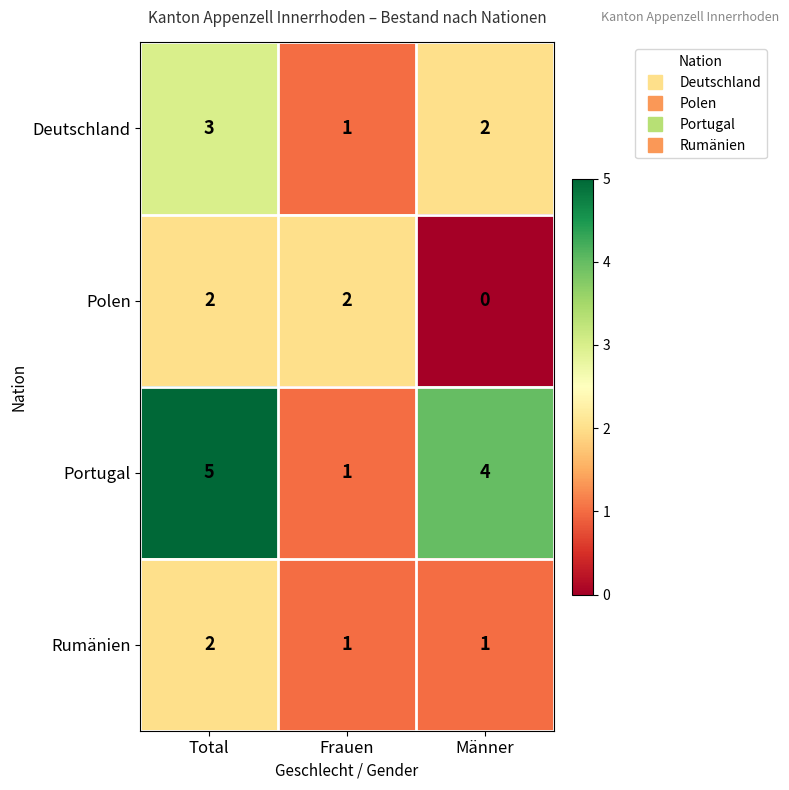

At Männer, list the series in order from largest to smallest.

Portugal, Deutschland, Rumänien, Polen